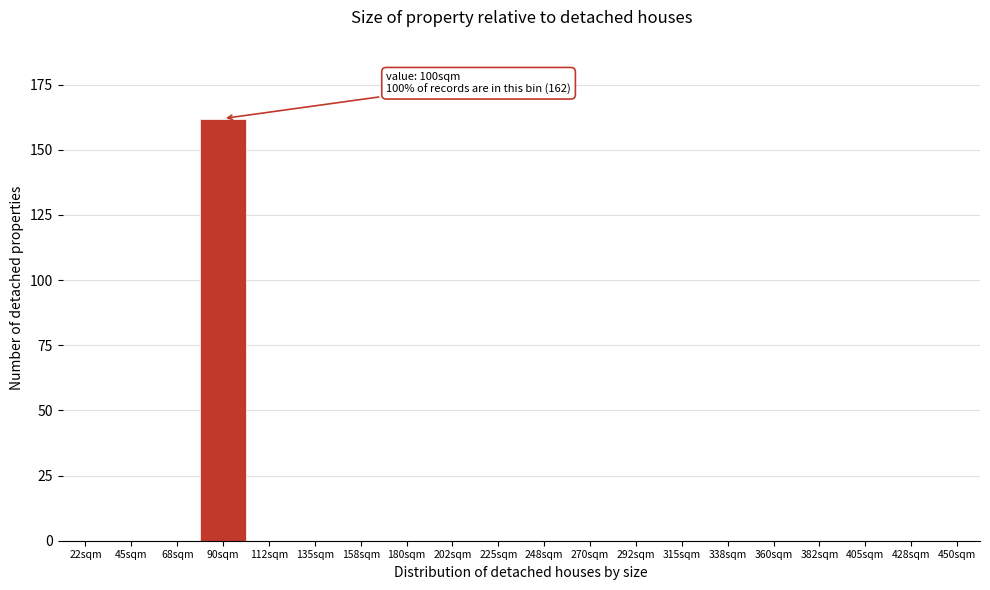

Reading left to right, list all the values displayed in this chart.

22sqm=0	45sqm=0	68sqm=0	90sqm=162	112sqm=0	135sqm=0	158sqm=0	180sqm=0	202sqm=0	225sqm=0	248sqm=0	270sqm=0	292sqm=0	315sqm=0	338sqm=0	360sqm=0	382sqm=0	405sqm=0	428sqm=0	450sqm=0